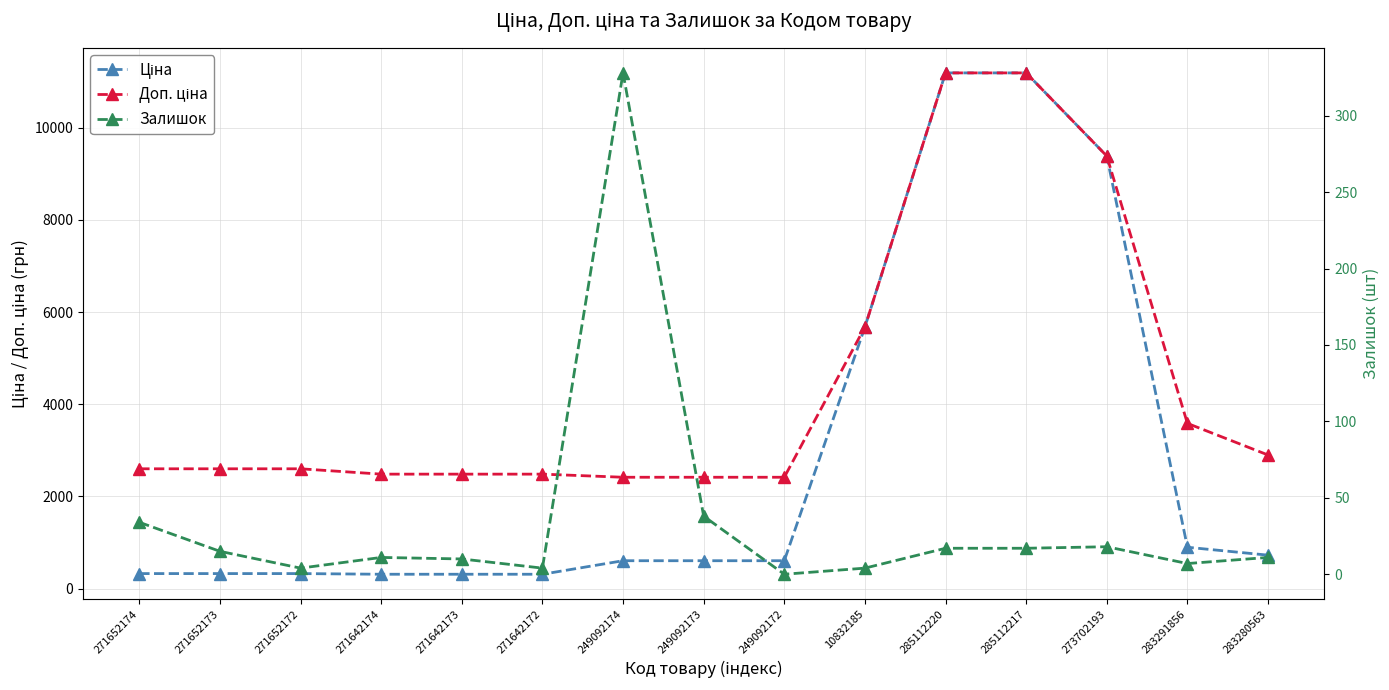

What is the sum of the Залишок values at 285112220 and 271652172?

21.0